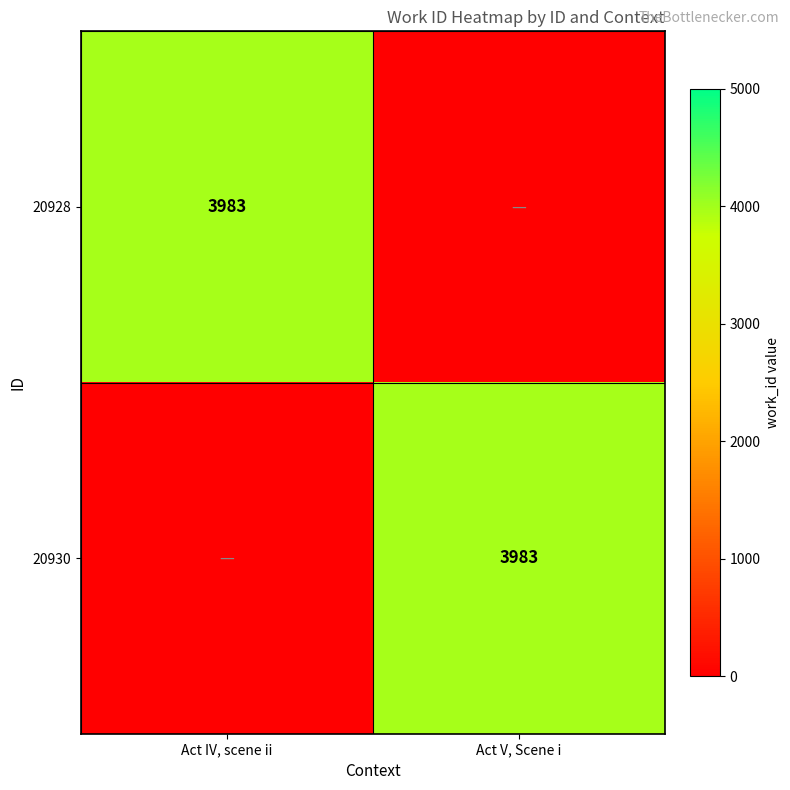

The value of 20930 at Act V, Scene i is 2031. True or false?

False